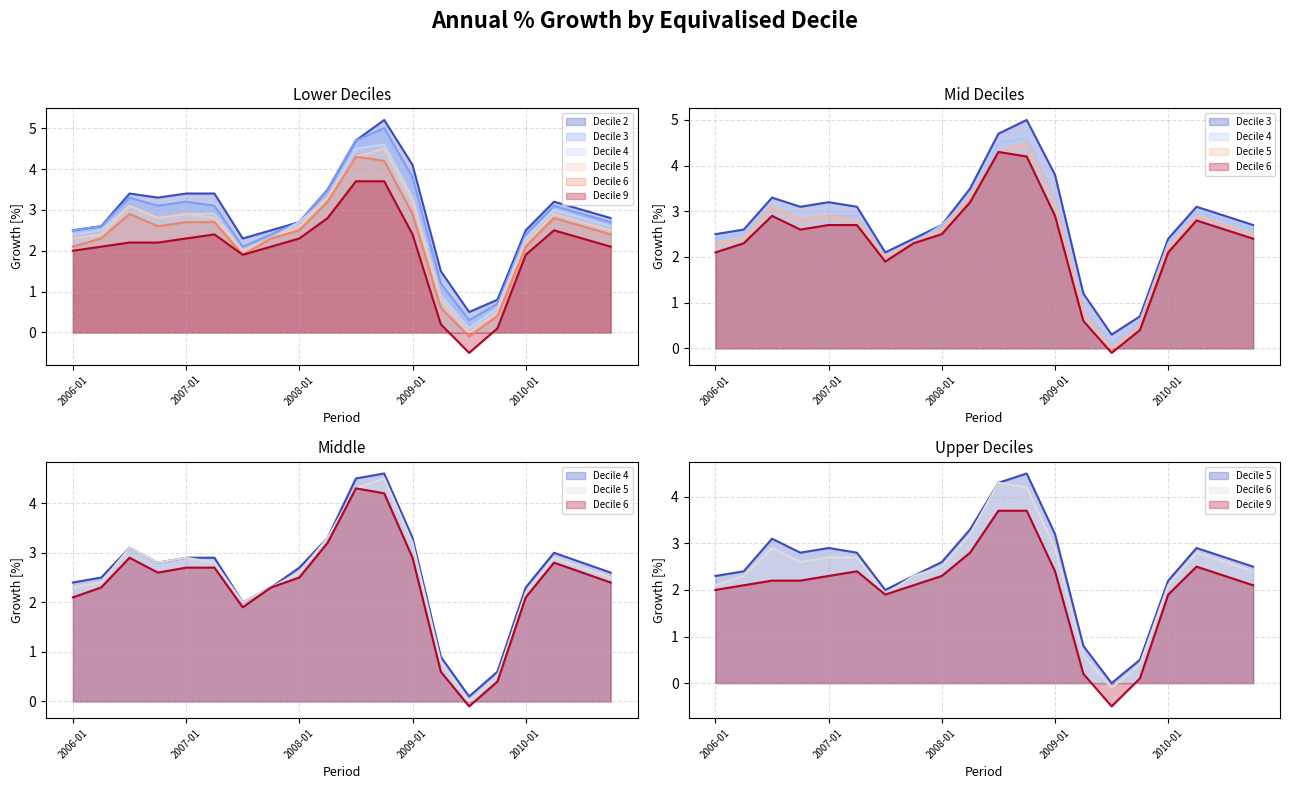

The Decile 4 series shows 2.8 at 18. True or false?

True